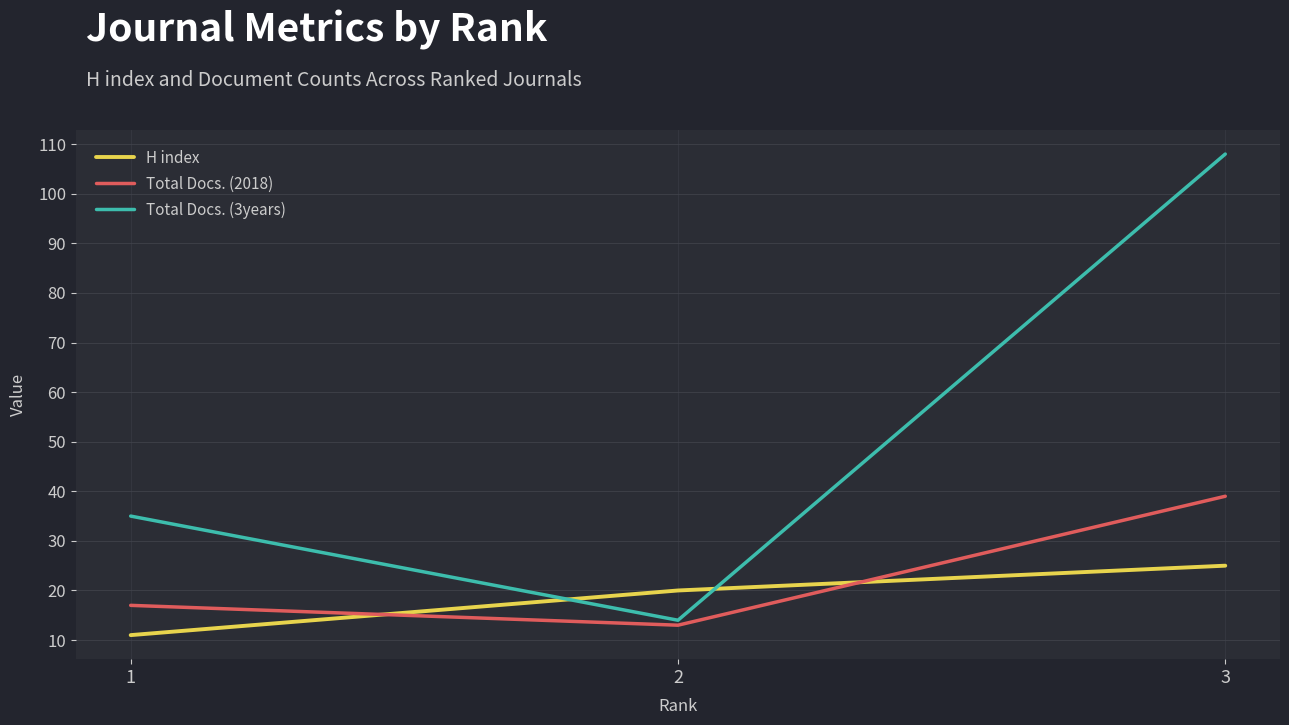

True or false: Total Docs. (3years) has a value of 35 at 1.

True